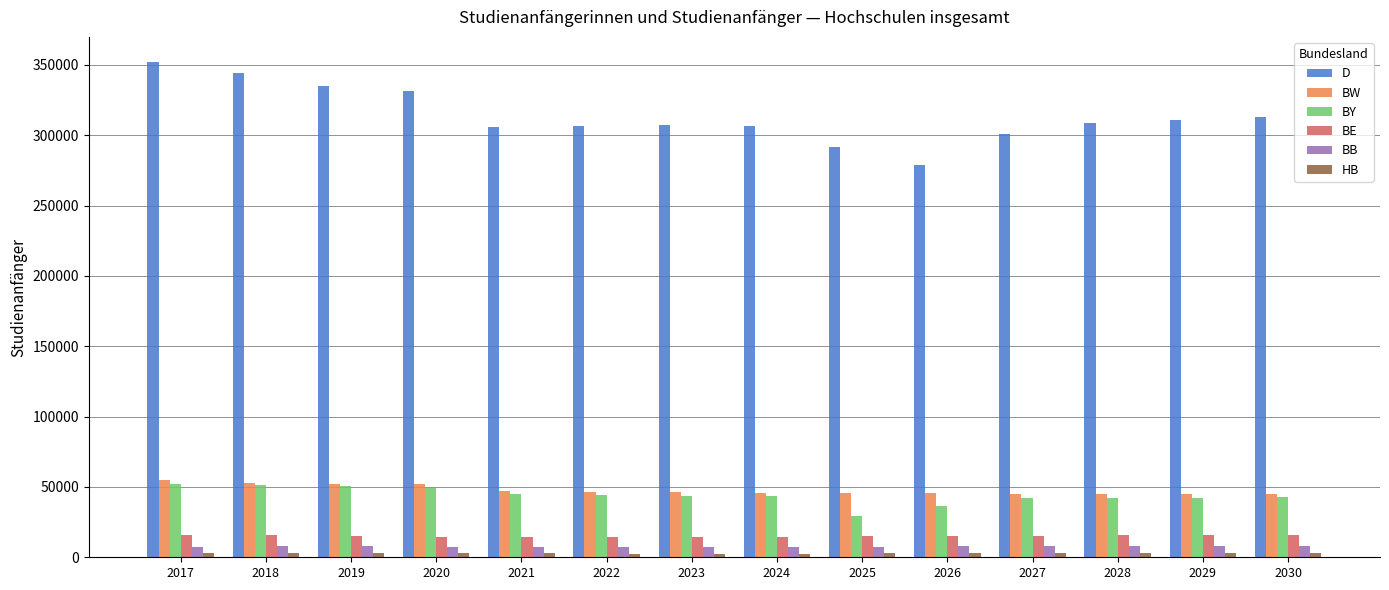

What is the total value across all series at 2020?

458616